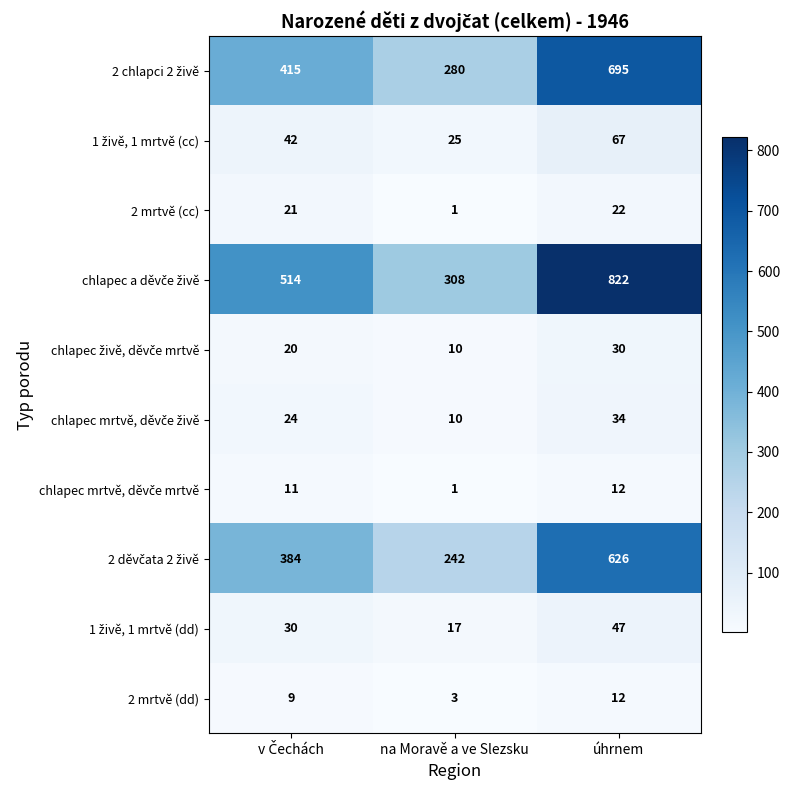

What is the lowest value of the 2 mrtvě (dd) series?

3